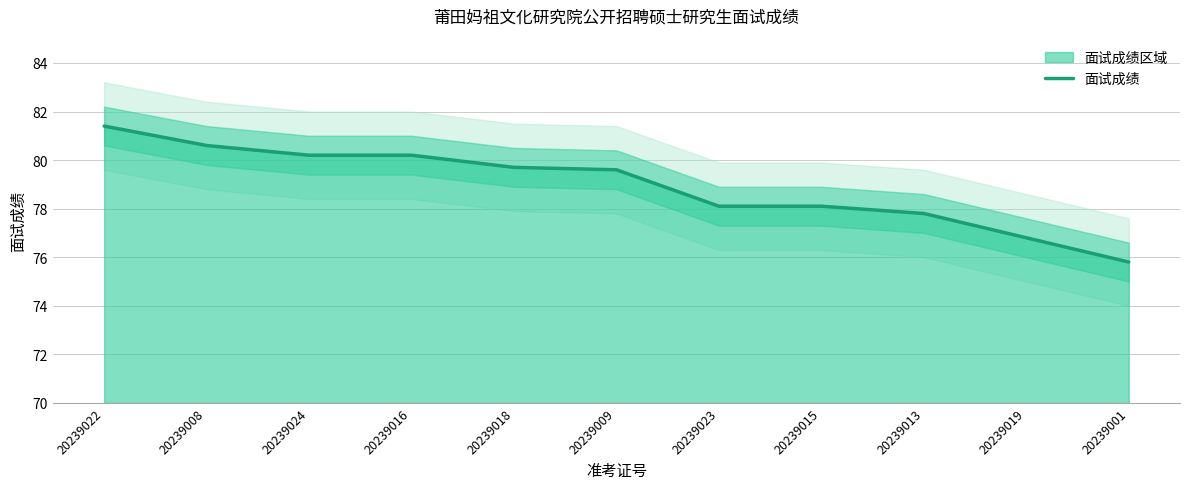

Where does the data first go above 79?

20239022